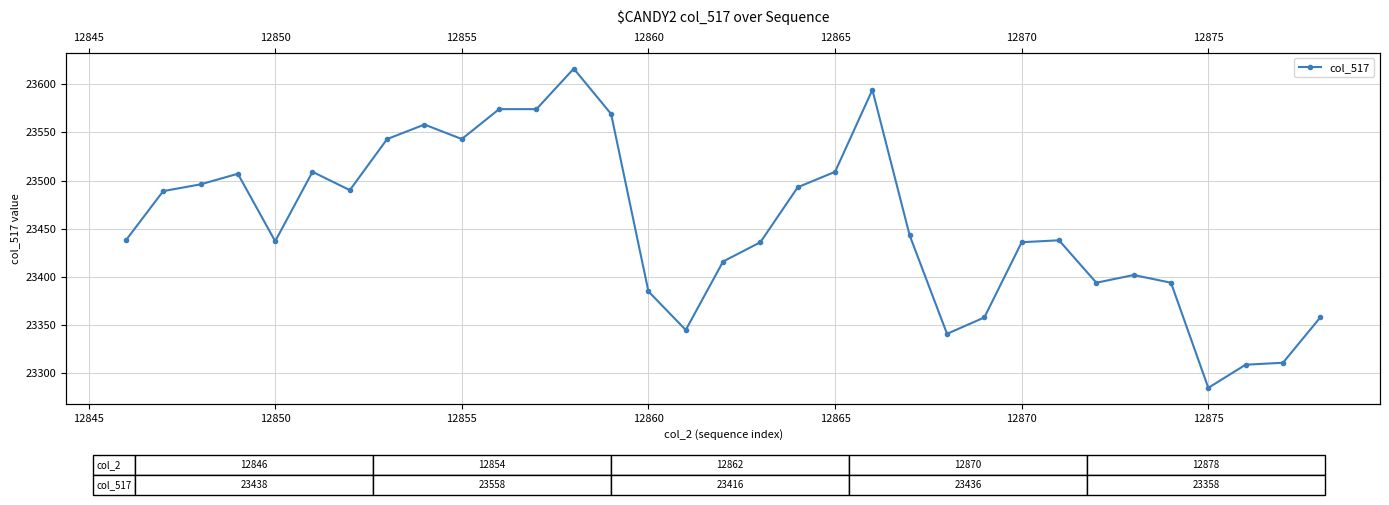

What is the smallest value displayed?

23285